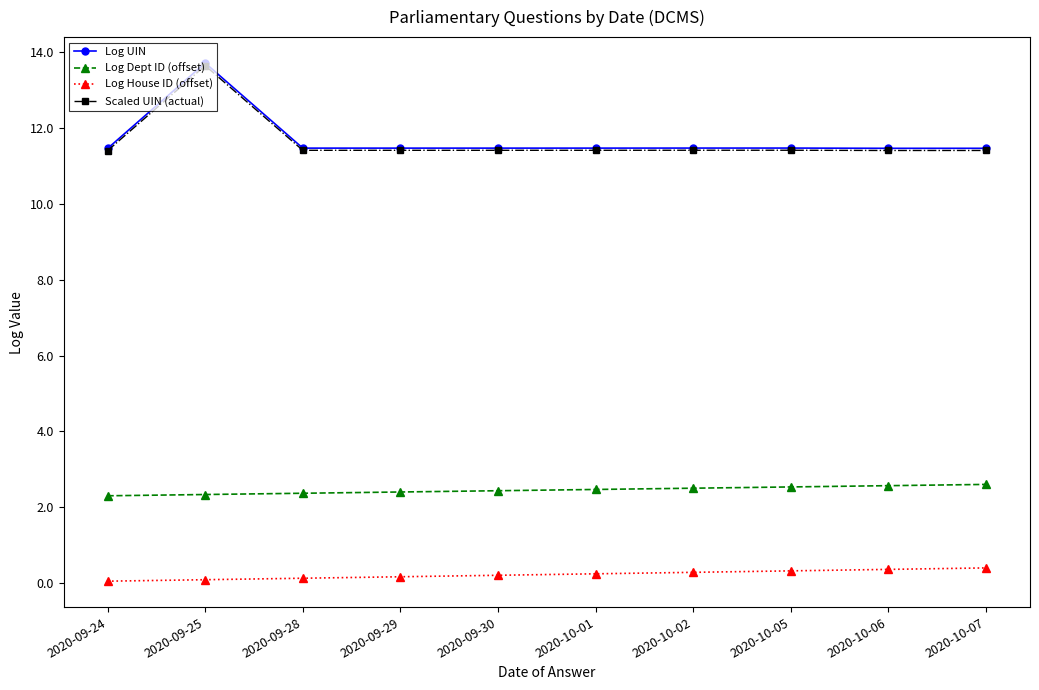

Which category has the highest value across all series?

2020-09-25